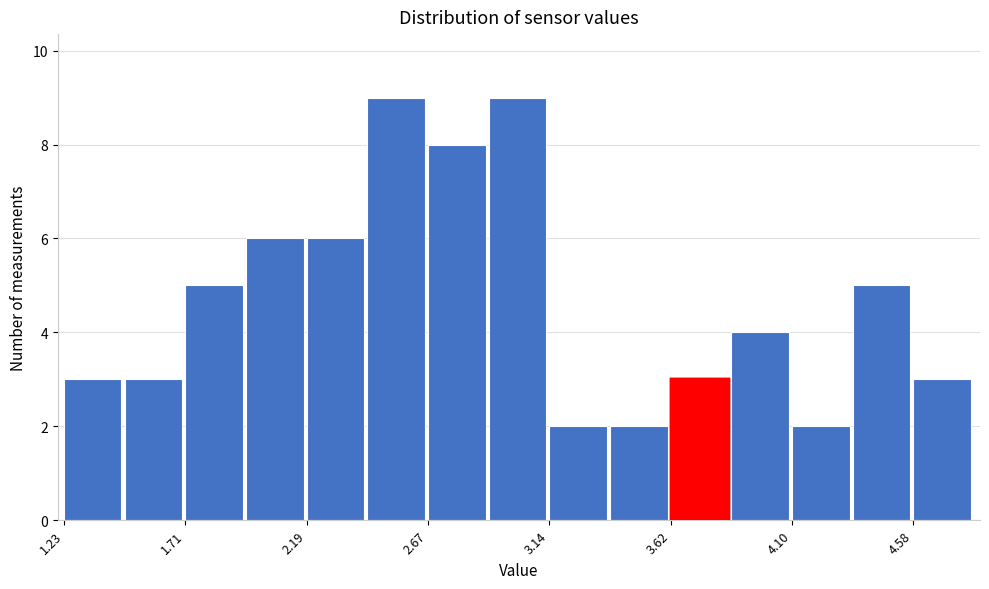

Reading left to right, transcribe this chart: for each bar, give the range it covers on the x-axis and its height. Neither the bar edges nor the heights are printed on the chart, so give them approximately, as read against the axes.

1.25 to 1.45: 3
1.45 to 1.70: 3
1.70 to 1.95: 5
1.95 to 2.20: 6
2.20 to 2.45: 6
2.45 to 2.65: 9
2.65 to 2.90: 8
2.90 to 3.15: 9
3.15 to 3.40: 2
3.40 to 3.60: 2
3.60 to 3.85: 3
3.85 to 4.10: 4
4.10 to 4.35: 2
4.35 to 4.60: 5
4.60 to 4.80: 3